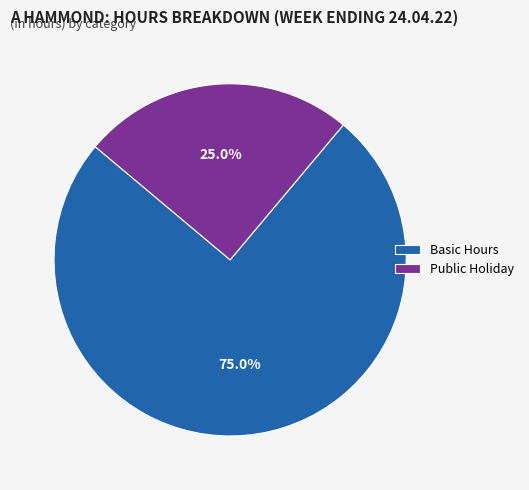

Combined, do Public Holiday and Basic Hours account for over 50%?

Yes